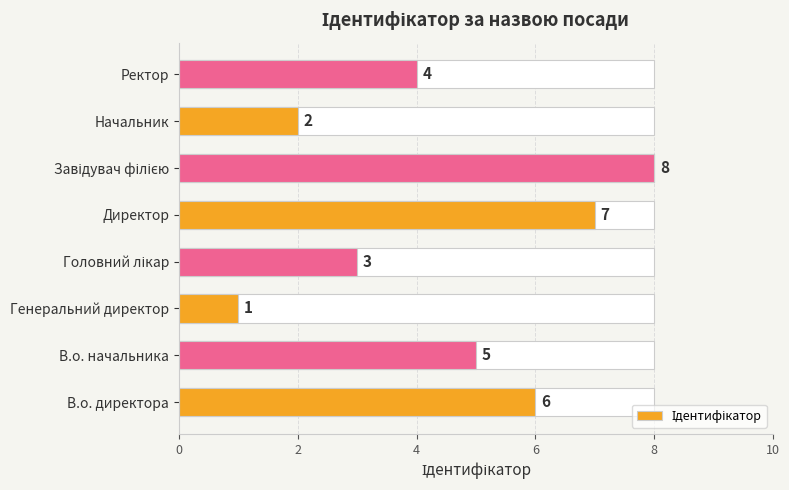

How many data points does each series have?

8